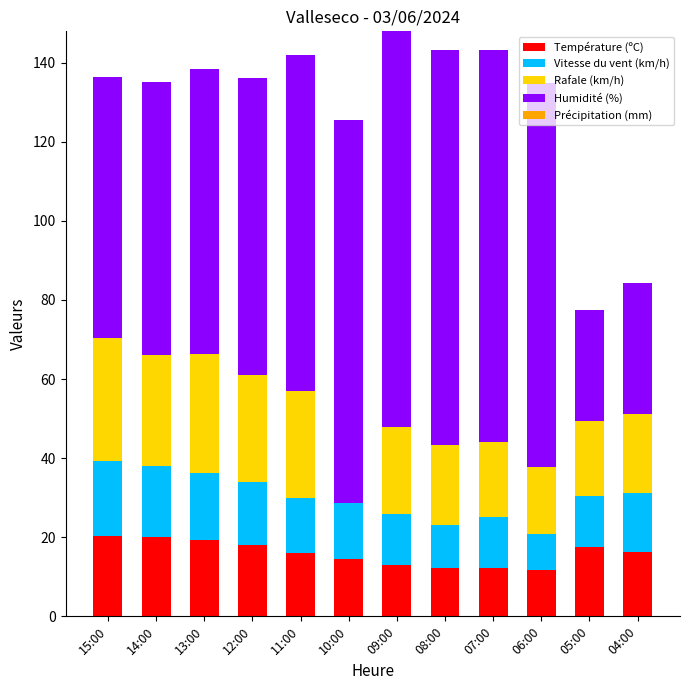

What is the total value across all series at 04:00?

84.2